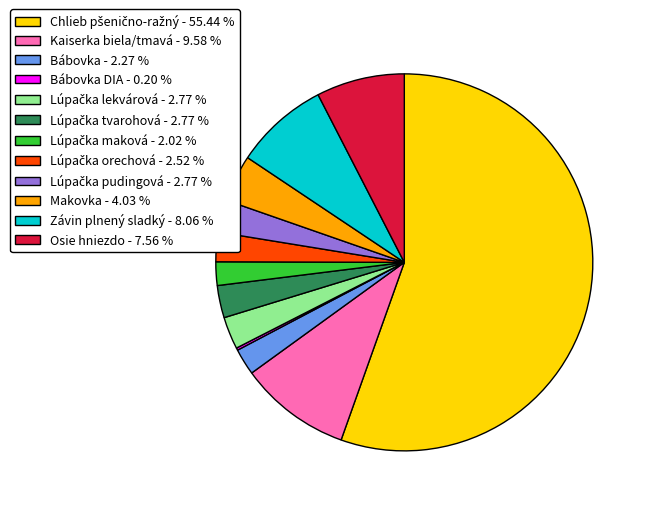

What is the ratio of the value at Osie hniezdo - 7.56 % to the value at Makovka - 4.03 %?

1.9